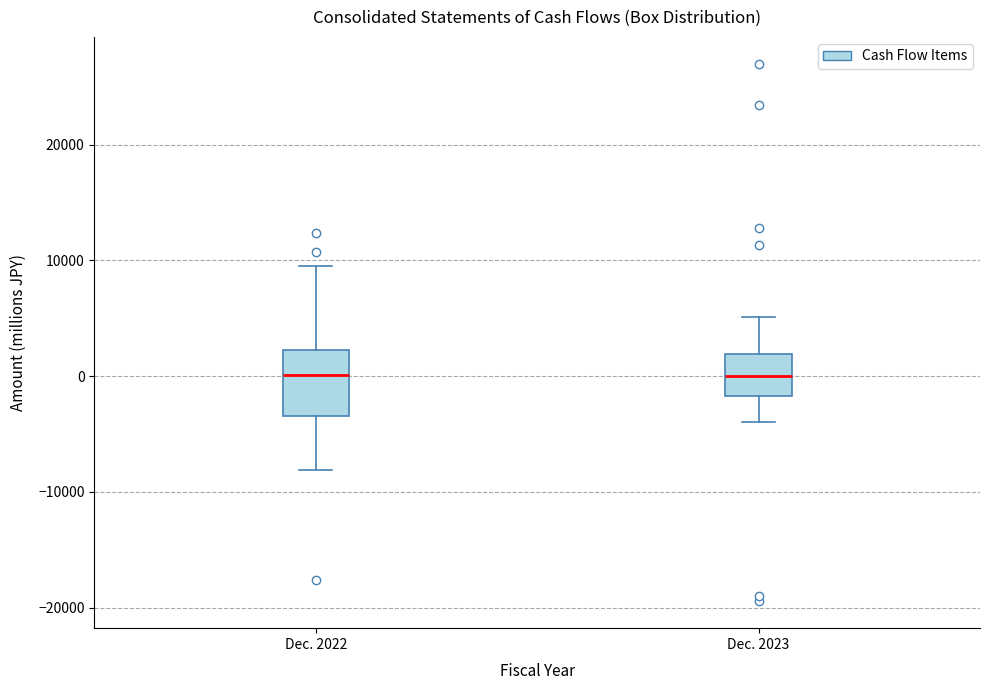

Reading left to right, transcribe this box plot: for each box, give where its median line is, the range the box spans, and where its two whiskers end, as read against the y-axis. The values are not printed on the chart, so give them approximately, as read against the axis.

Dec. 2022: median 0, box -3000 to 2000, whiskers -8000 to 10000
Dec. 2023: median 0, box -2000 to 2000, whiskers -4000 to 5000